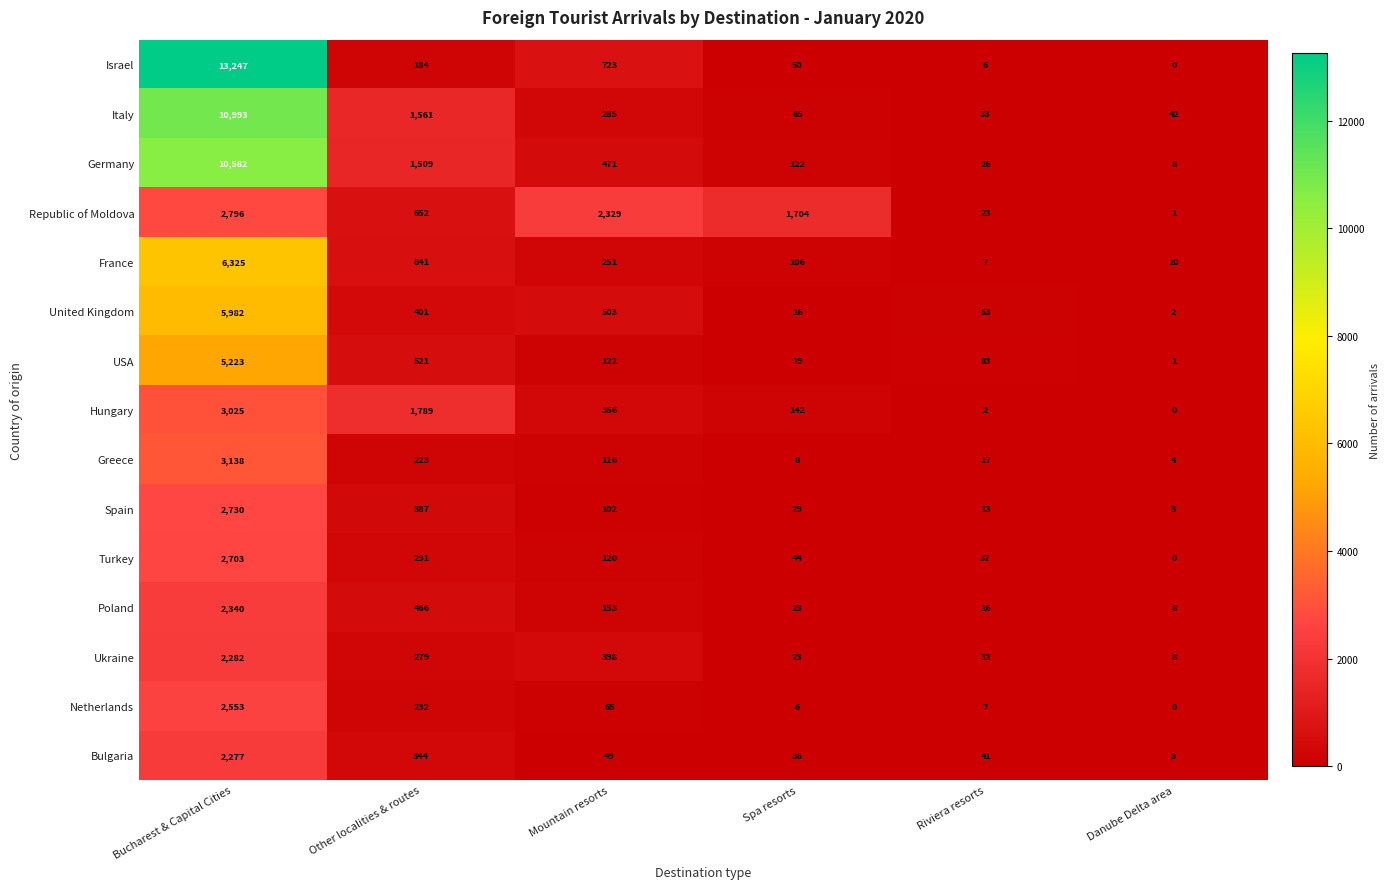

List the series in order of their peak value, lowest first.

Bulgaria, Ukraine, Poland, Netherlands, Turkey, Spain, Republic of Moldova, Hungary, Greece, USA, United Kingdom, France, Germany, Italy, Israel